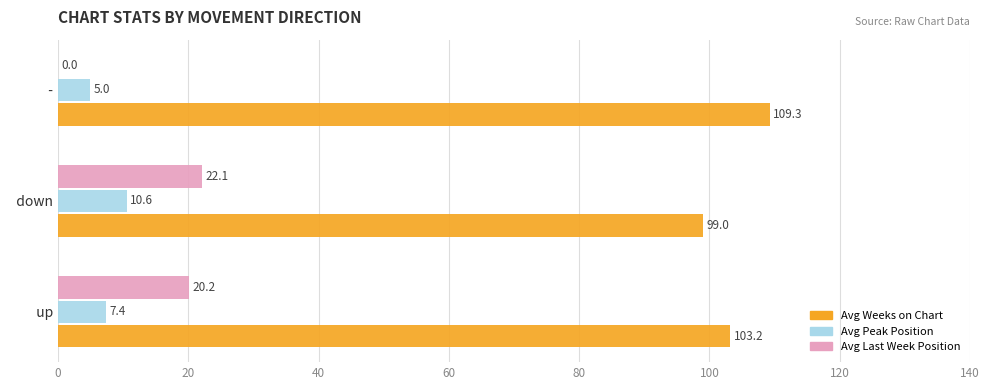

What is the greatest value displayed?

109.3